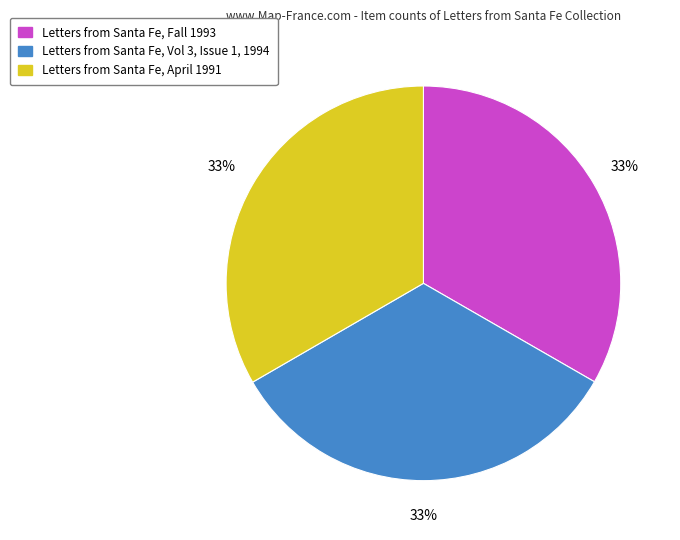

To the nearest percent, what is the average slice percentage?

33%